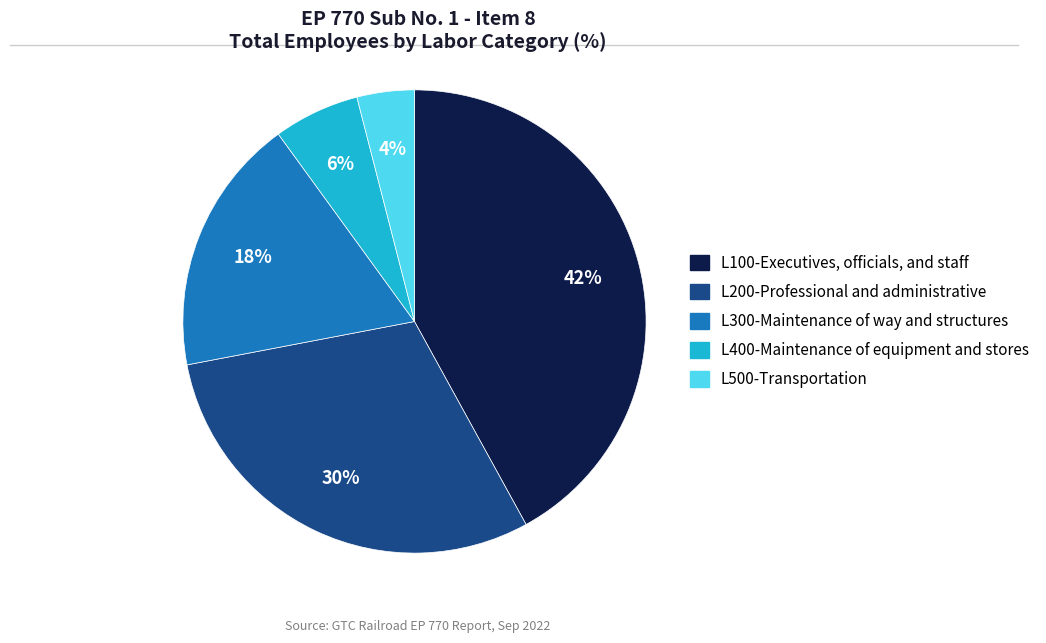

To the nearest percent, what percentage of the pie is L400-Maintenance of equipment and stores?

6%